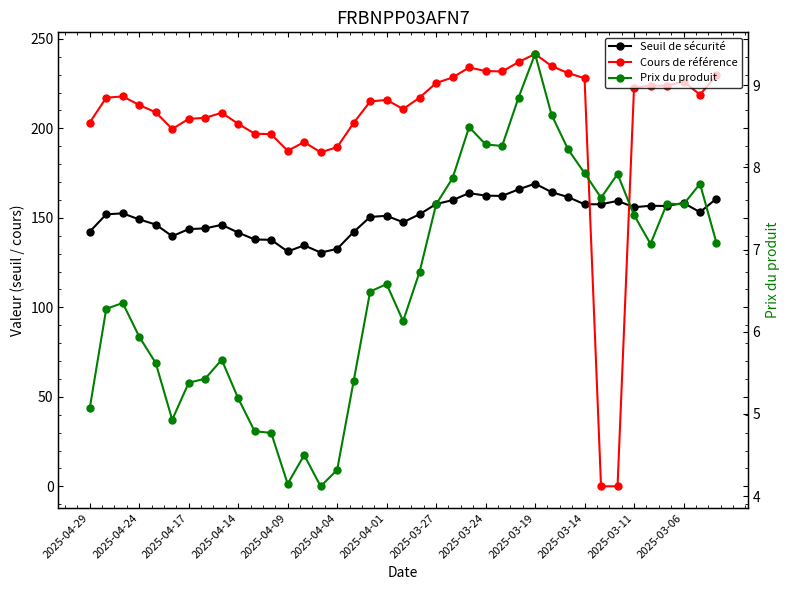

What is the spread (max minus min) of values at 14?

182.4